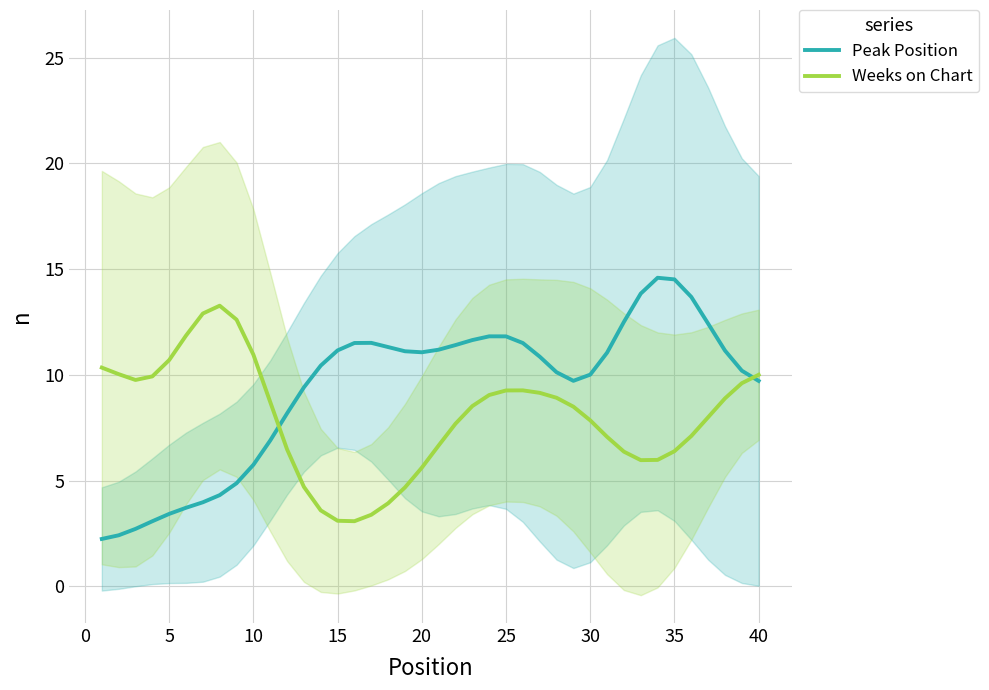

The value of Weeks on Chart at 5 is 19.3. True or false?

False